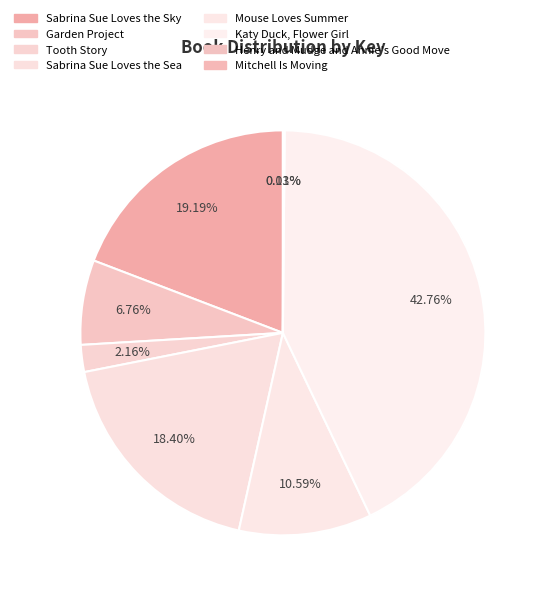

Is the sum of Sabrina Sue Loves the Sea and Tooth Story greater than half?

No